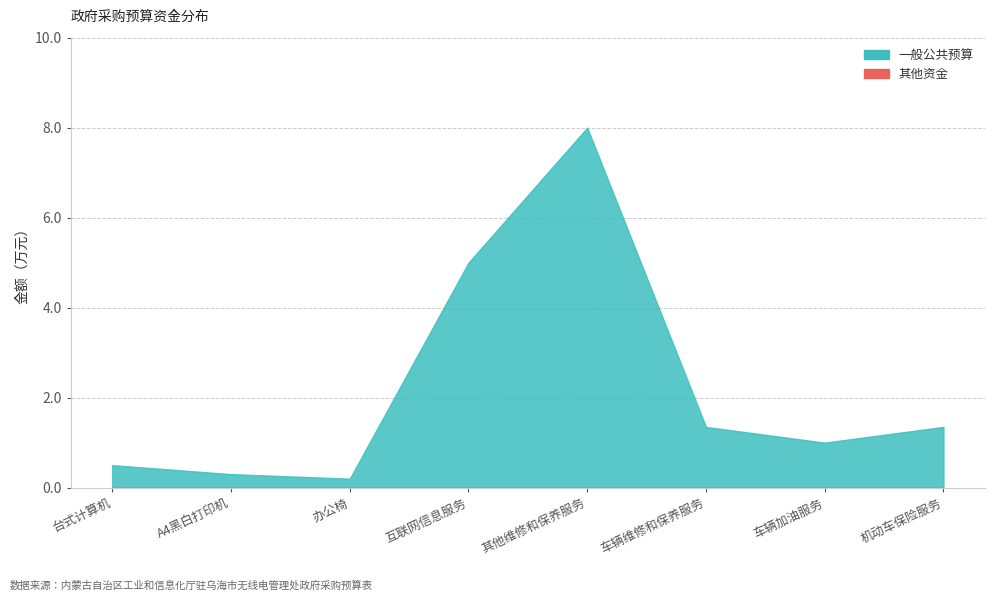

Which label corresponds to the largest value in the chart?

其他维修和保养服务